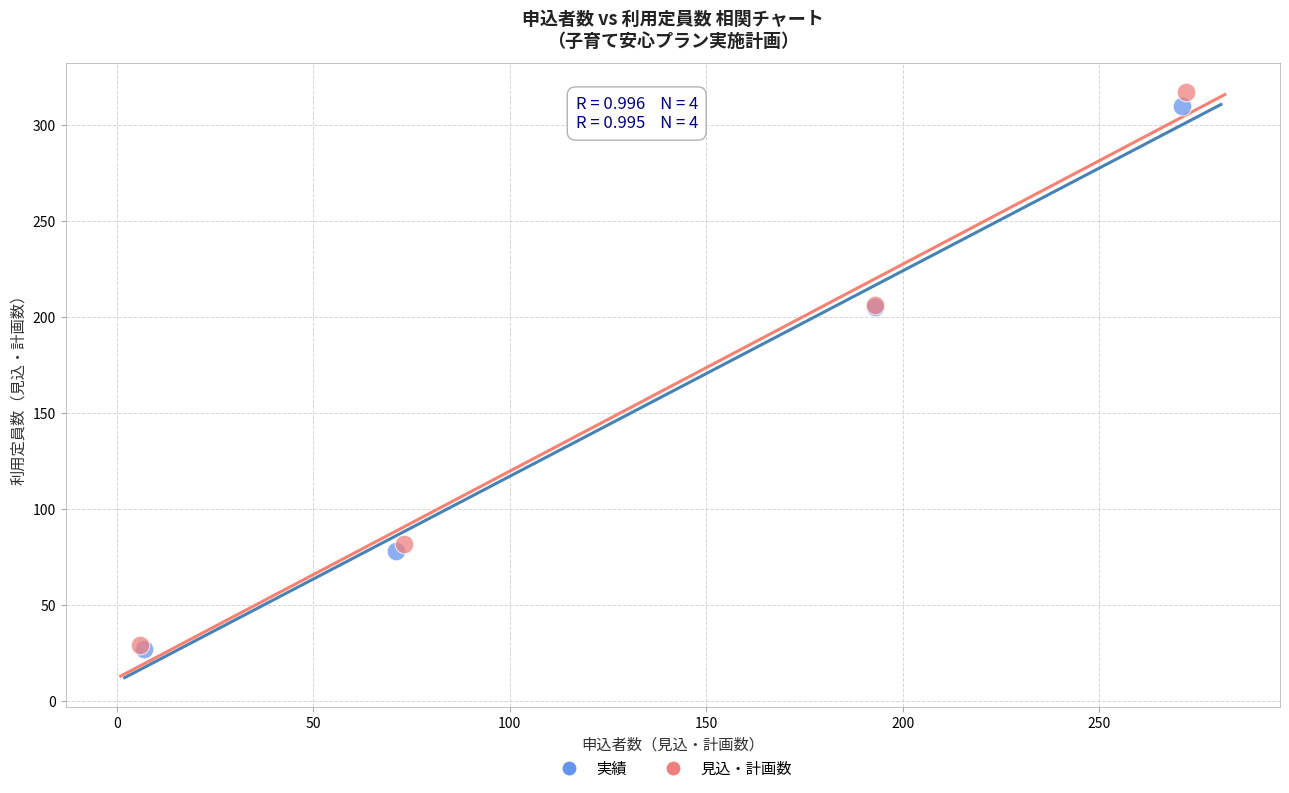

What are all the series names shown in the legend?

実績, 見込・計画数